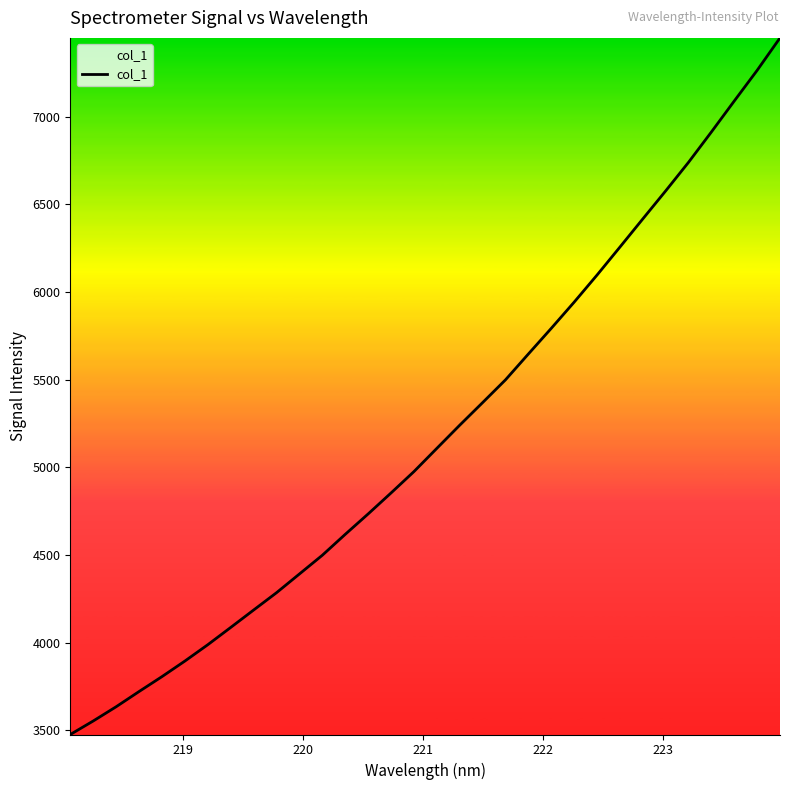

What is the minimum value shown in the chart?

3475.2